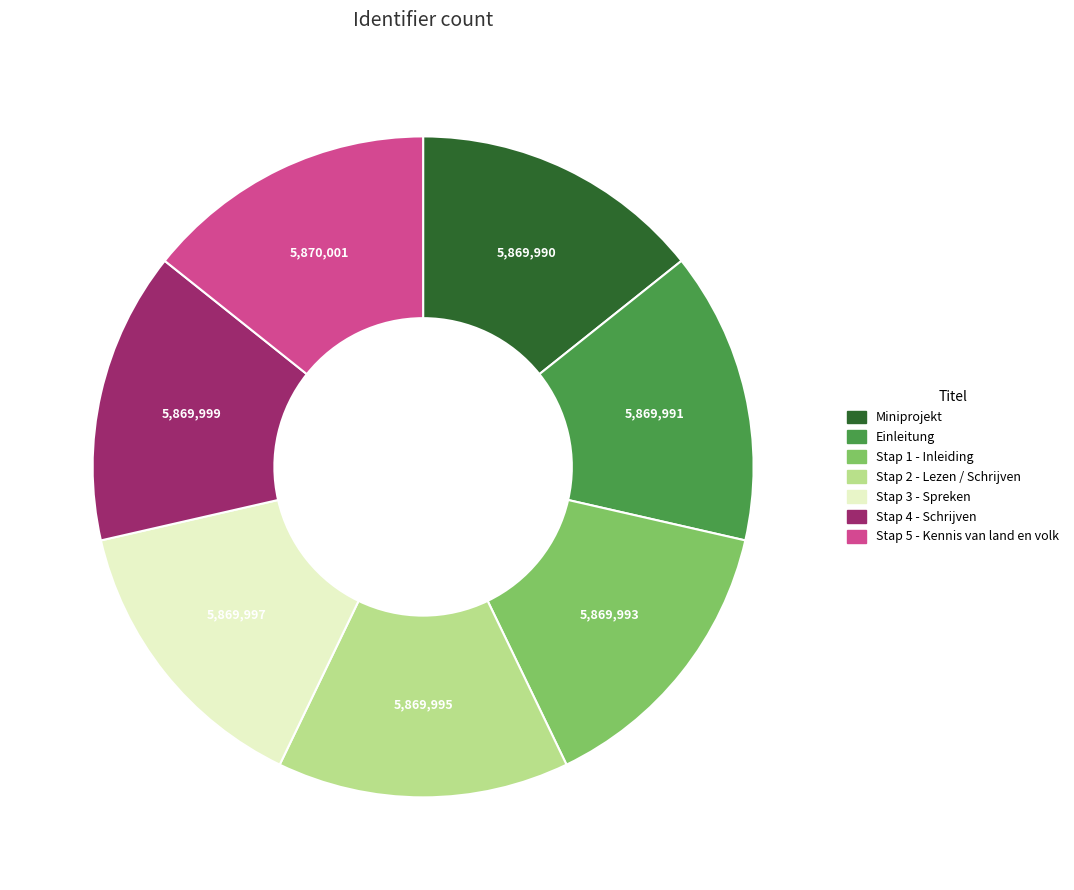

Combined, do Stap 4 - Schrijven and Stap 1 - Inleiding account for over 50%?

No